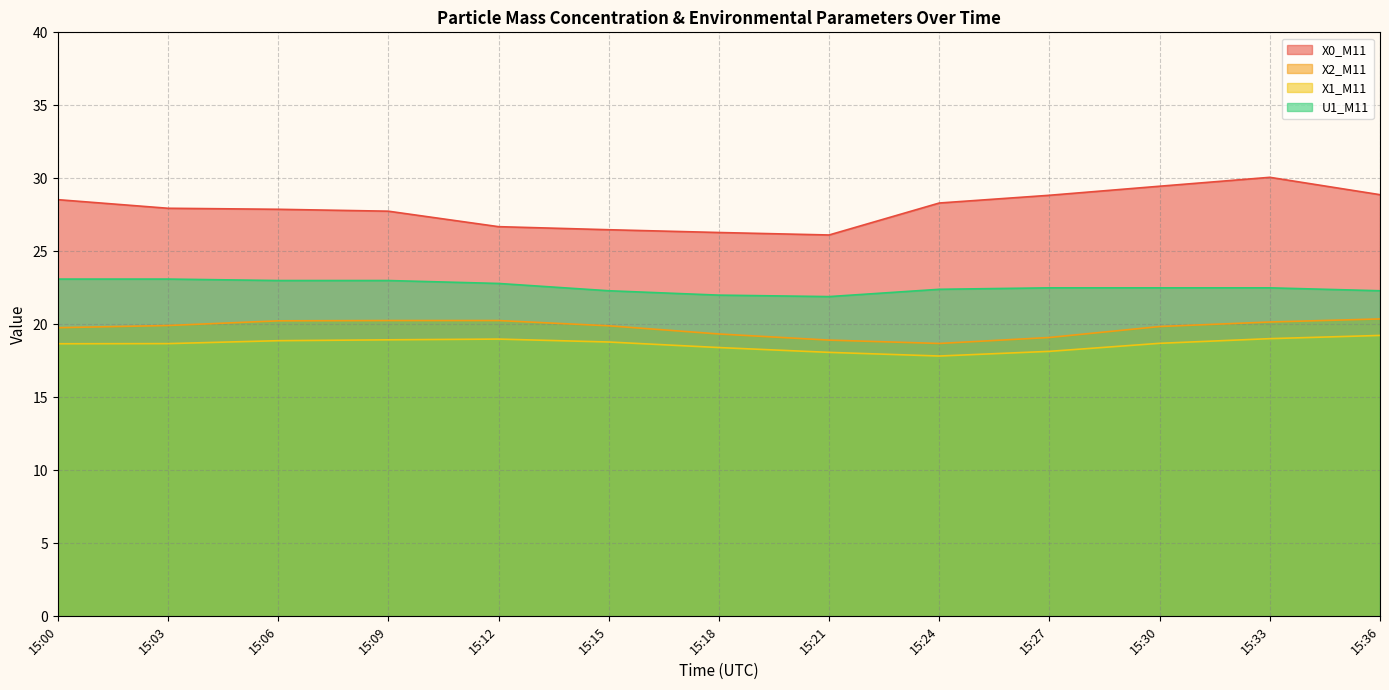

What is the sum of the U1_M11 values at 15:30 and 15:33?

45.0